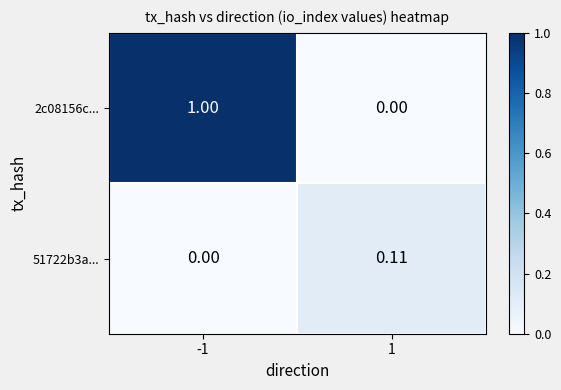

Is the value of 2c08156c... at -1 greater than the value of 51722b3a... at -1?

Yes